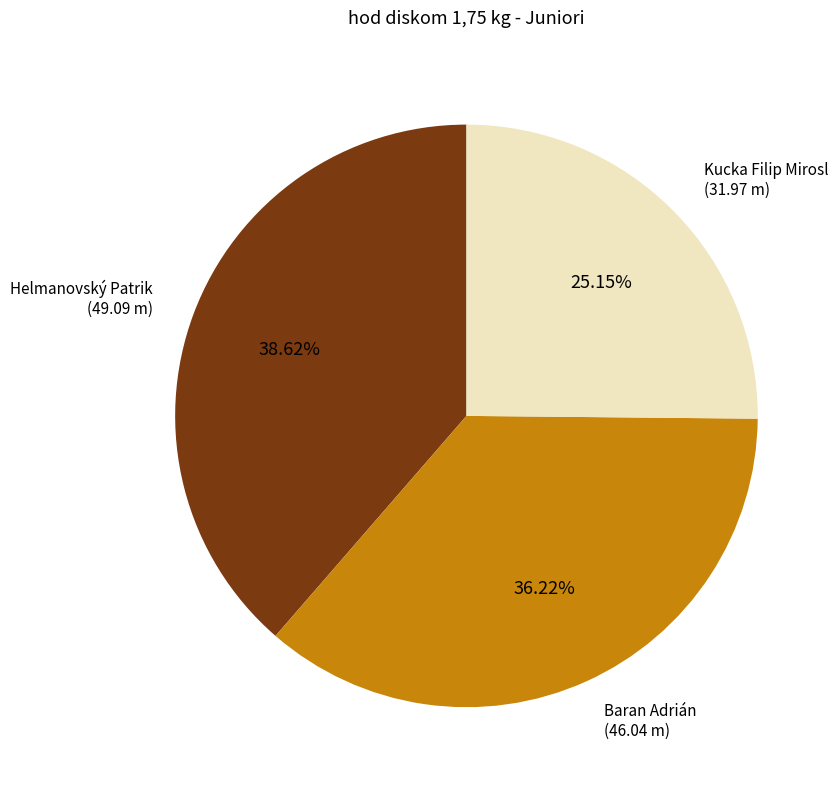

Is there a majority slice in this chart?

No